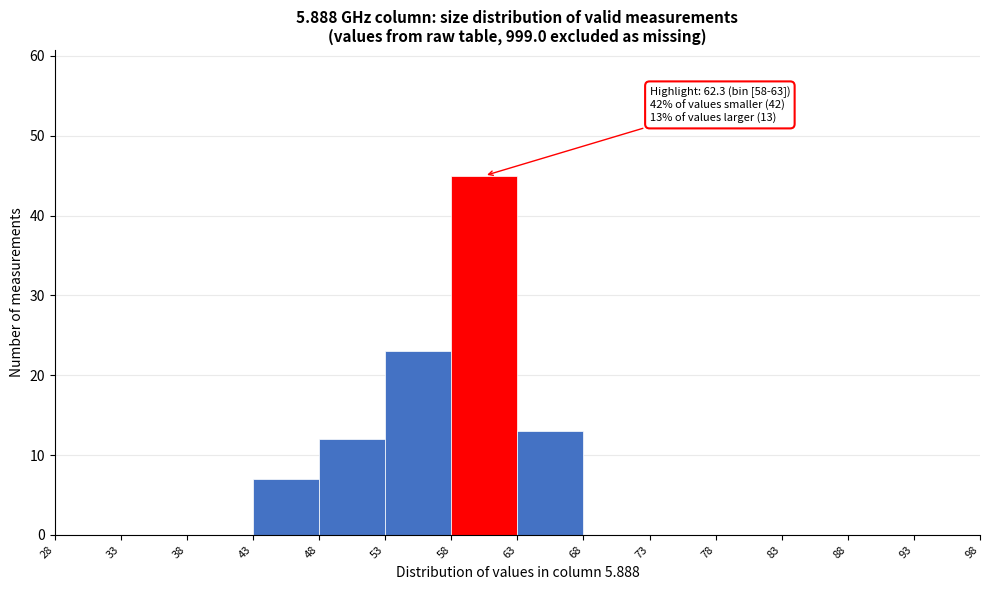

Which range on the x-axis has the tallest bar?

58 to 63